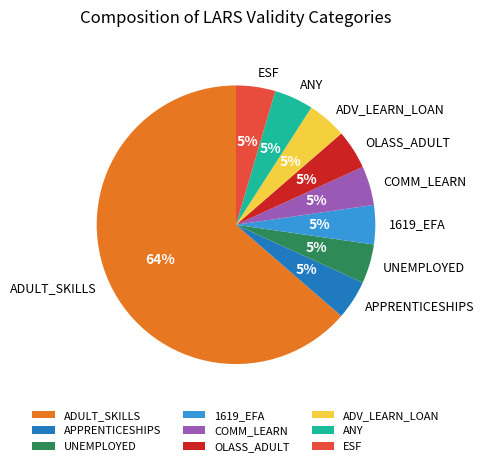

Which has a higher value, ADULT_SKILLS or 1619_EFA?

ADULT_SKILLS